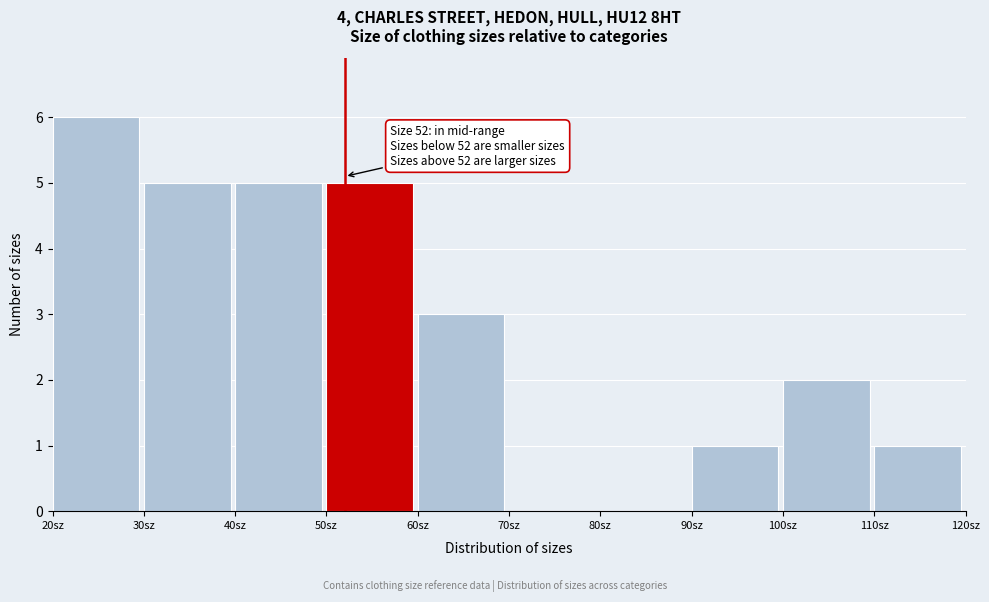

Over which range of the x-axis is the bar tallest?

20 to 30